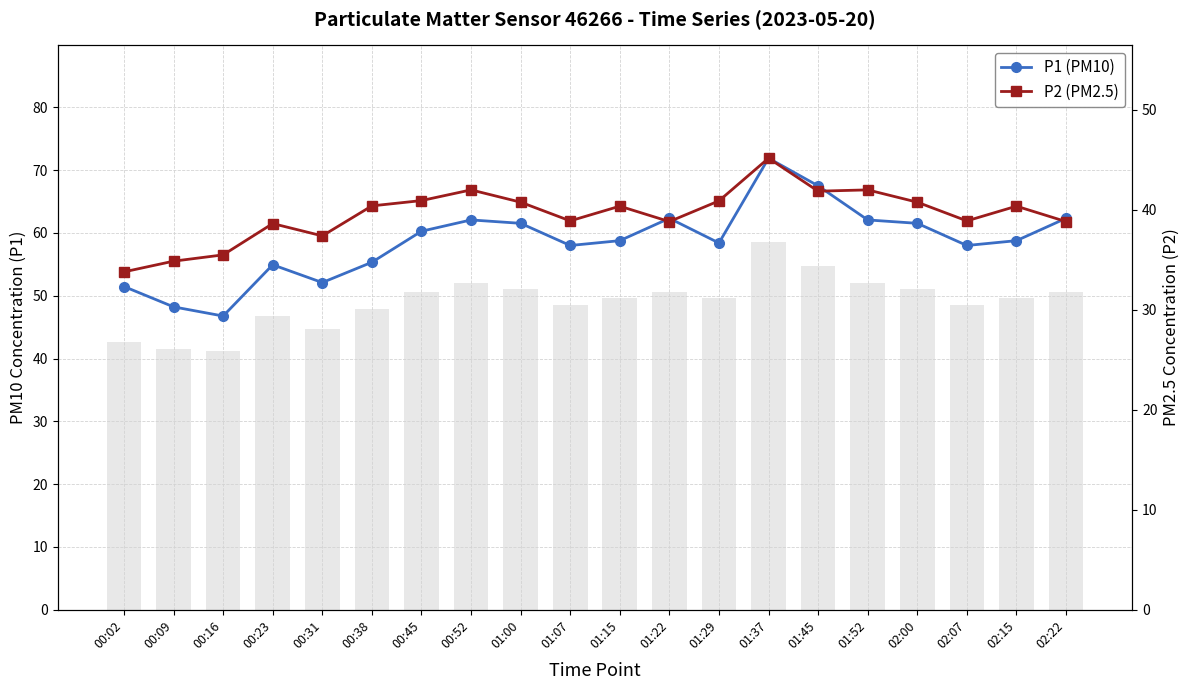

Is the value of P1 (PM10) at 01:52 greater than the value of P2 (PM2.5) at 00:31?

Yes